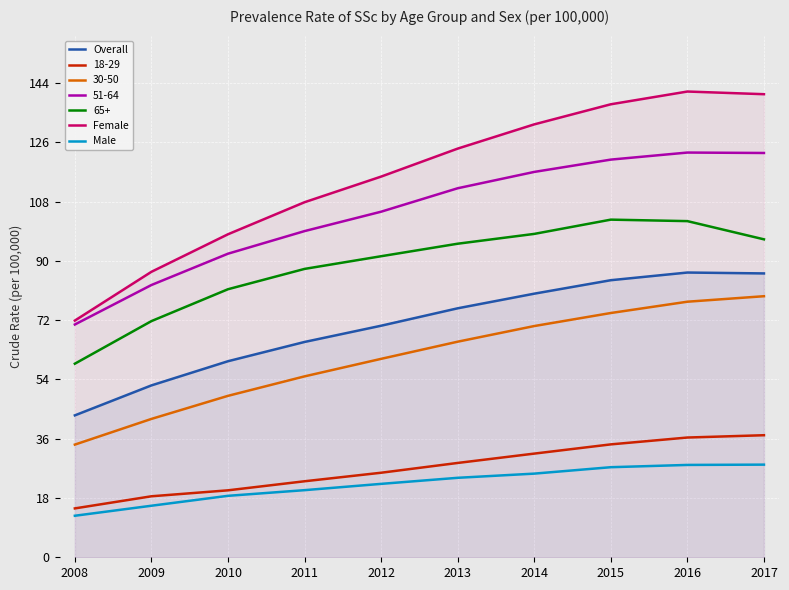

What is the value of the Male point at the 4th from the left?

20.4